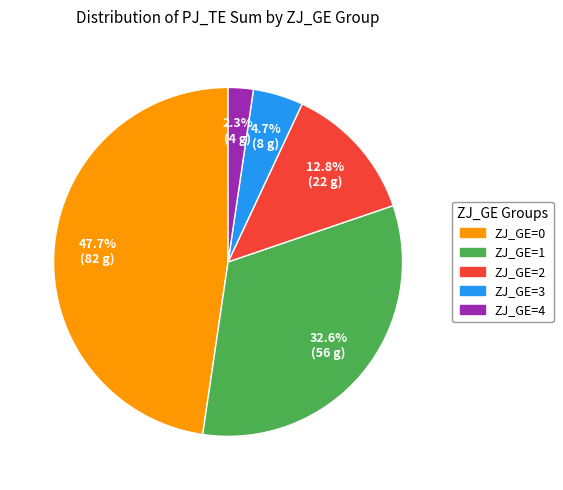

Does any single category account for the majority?

No